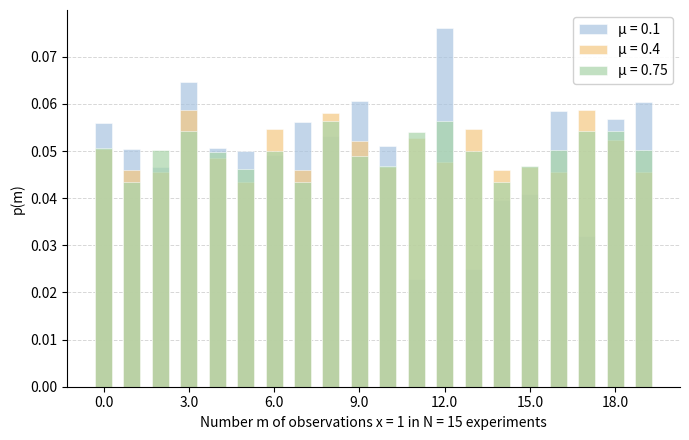

At which category is the sum across all series the highest?

12